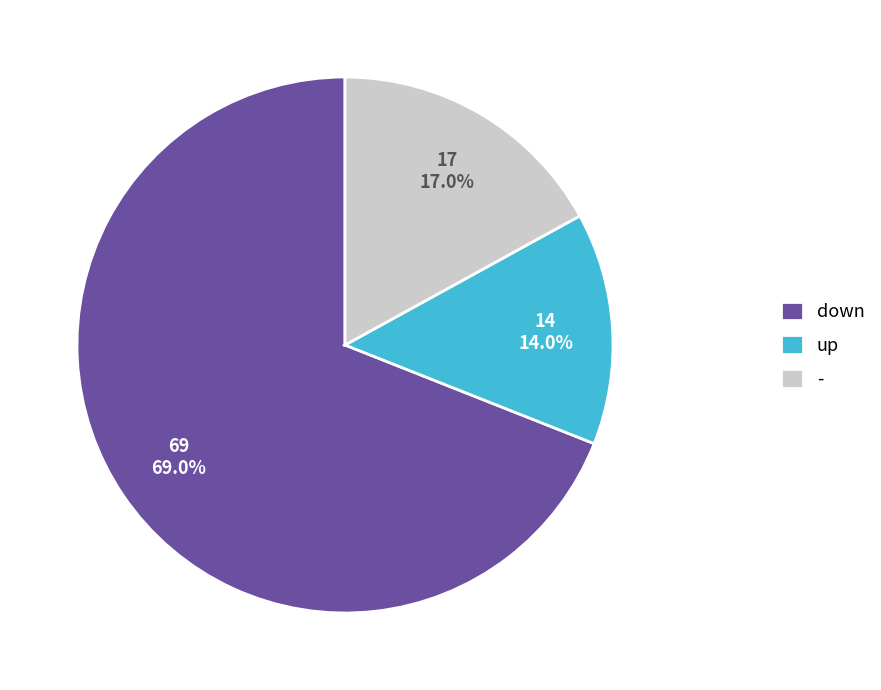

What is the majority slice?

down